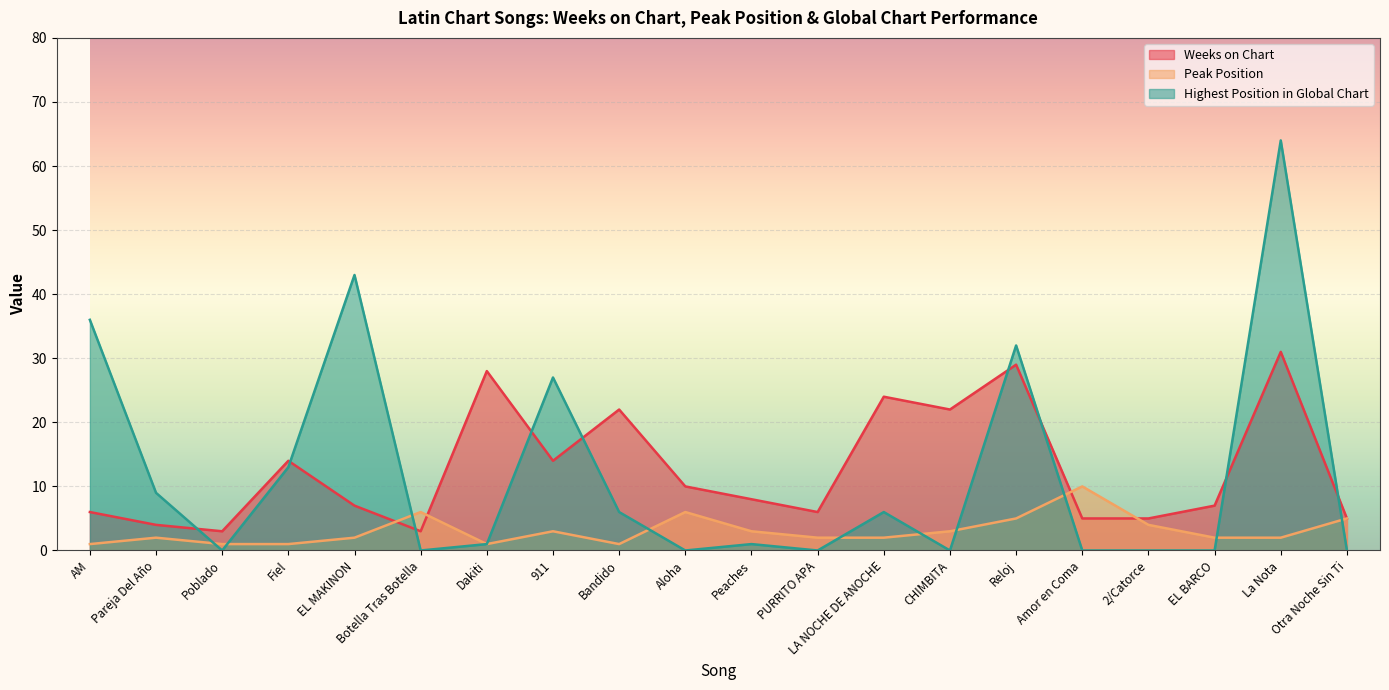

List the series in order of their peak value, lowest first.

Peak Position, Weeks on Chart, Highest Position in Global Chart